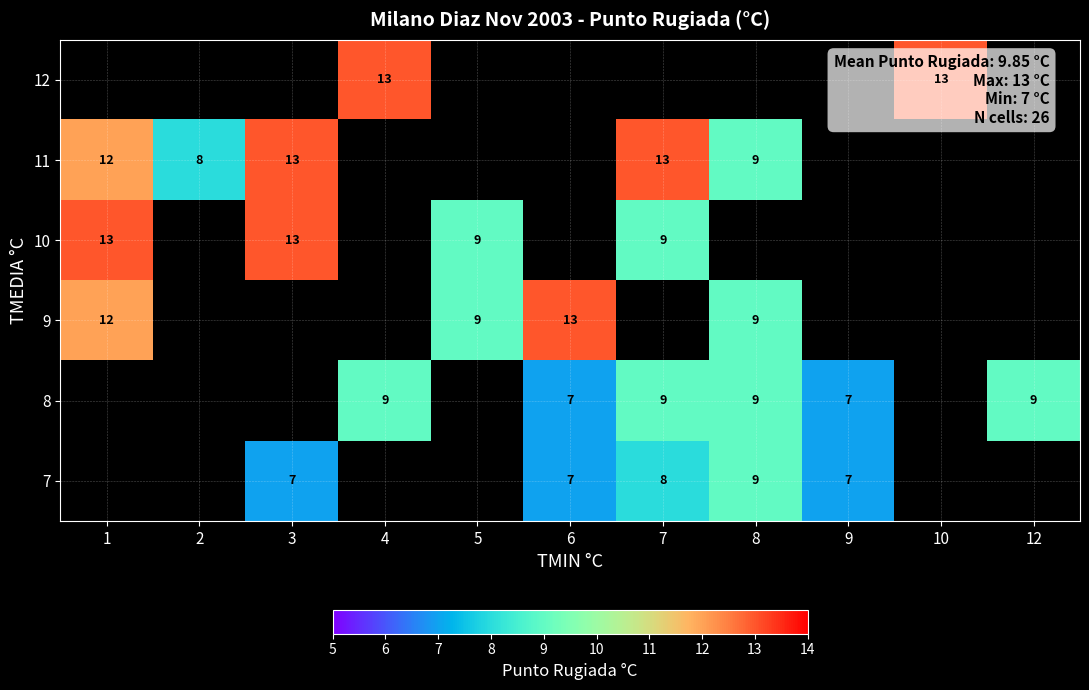

What is the sum of the 8 values at 8 and 7?

18